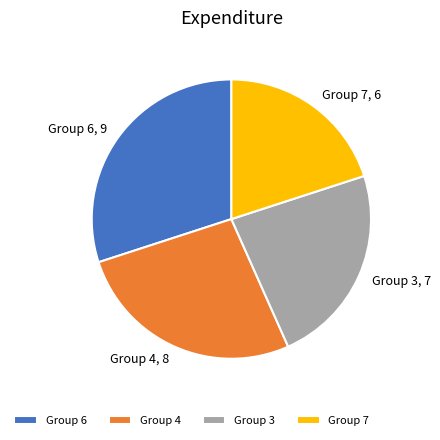

Combined, do Group 3, 7 and Group 6, 9 account for over 50%?

Yes